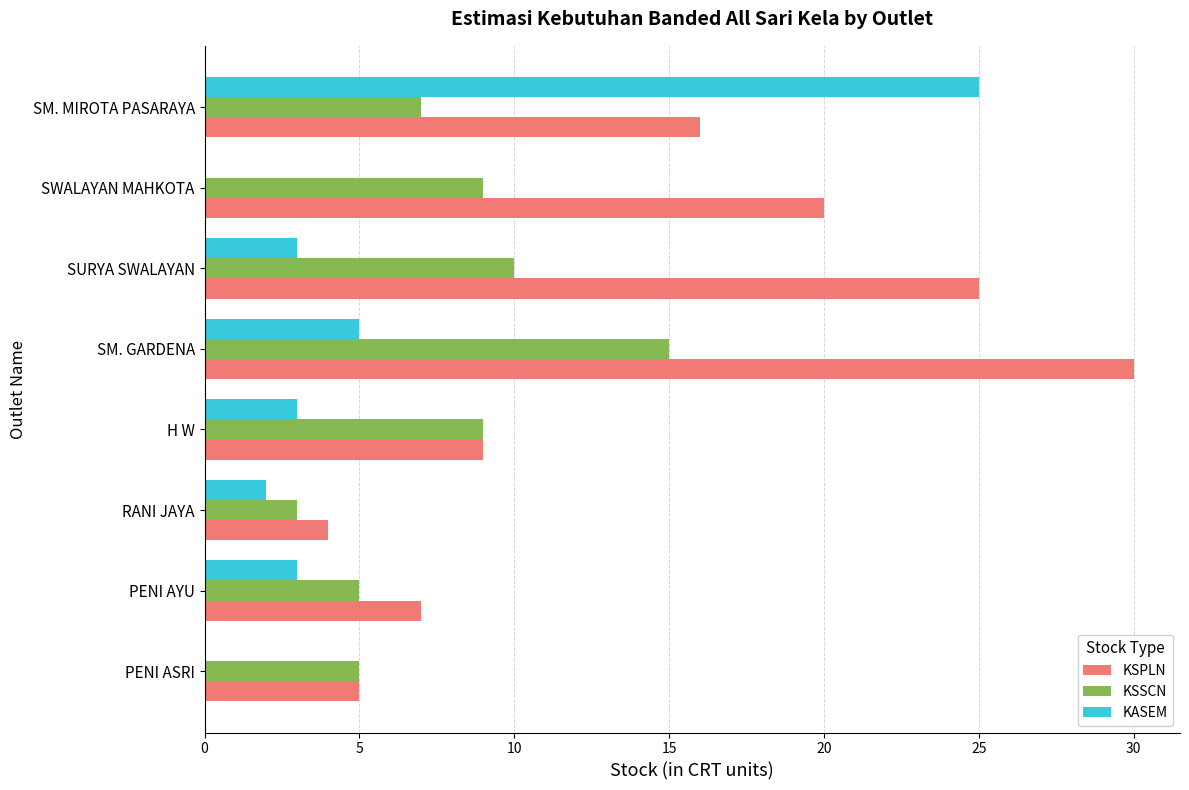

Which series changed the most between RANI JAYA and H W?

KSSCN